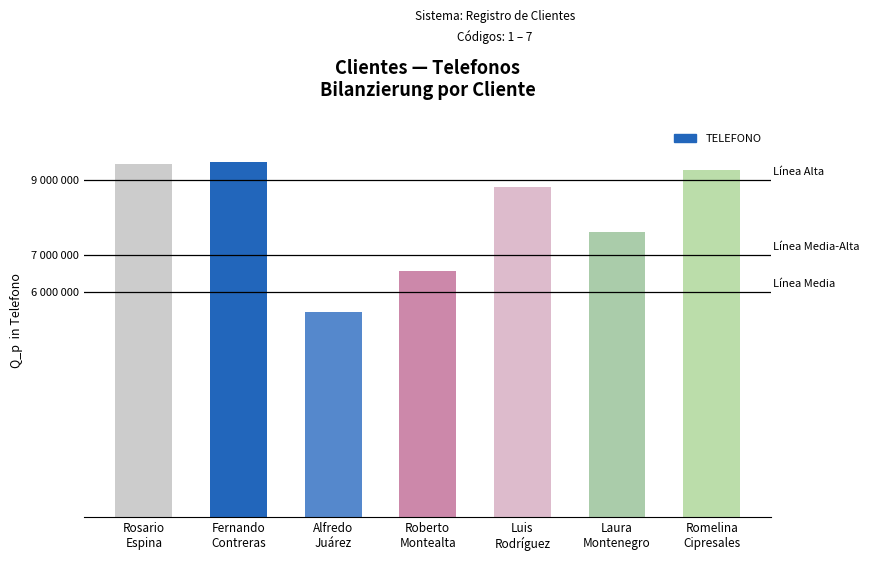

Does the chart contain any negative values?

No